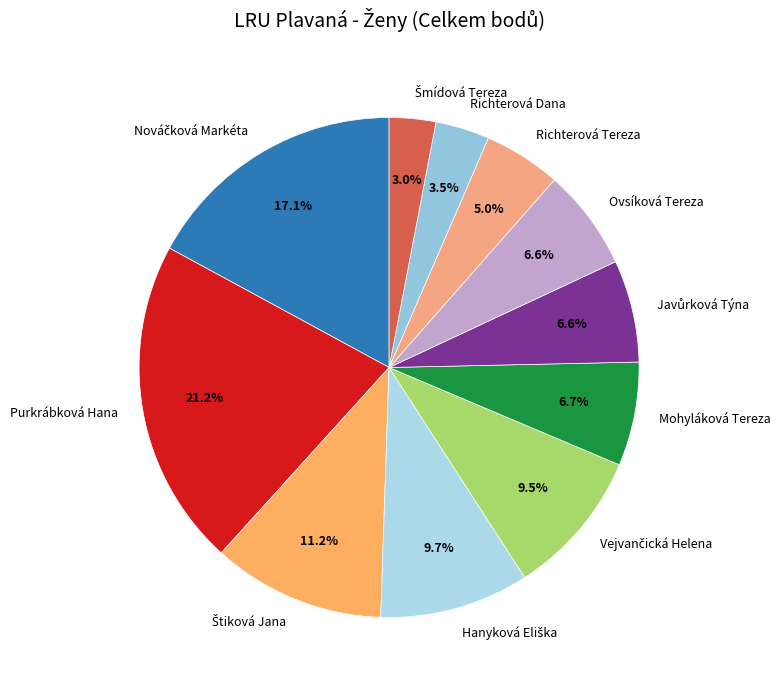

Is there any slice that represents more than half of the pie?

No